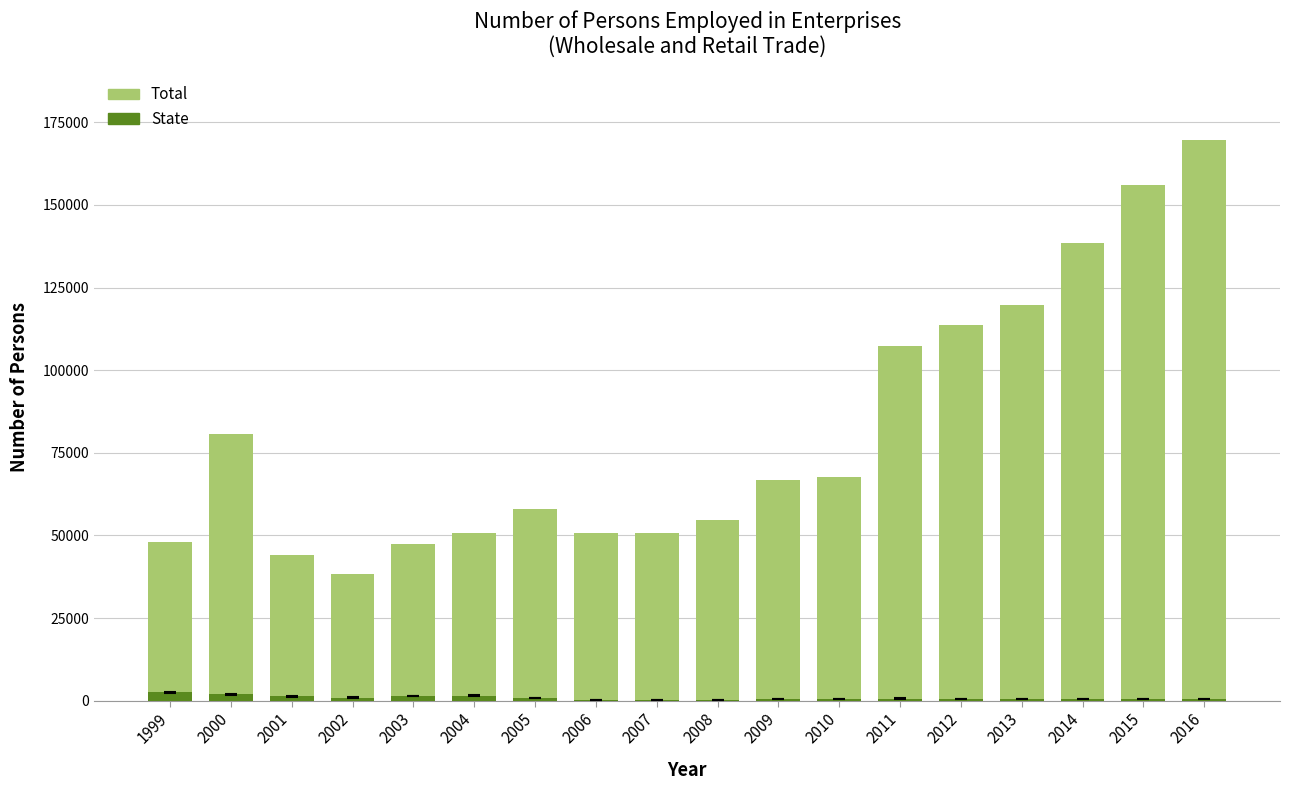

Reading left to right, what are all the values shown in this chart?

Total: 48068	80673	44135	38186	47507	50784	58022	50680	50591	54696	66609	67672	107190	113662	119638	138411	156089	169699
State: 2499	1898	1305	897	1415	1530	829	304	218	205	562	589	601	531	478	504	531	578